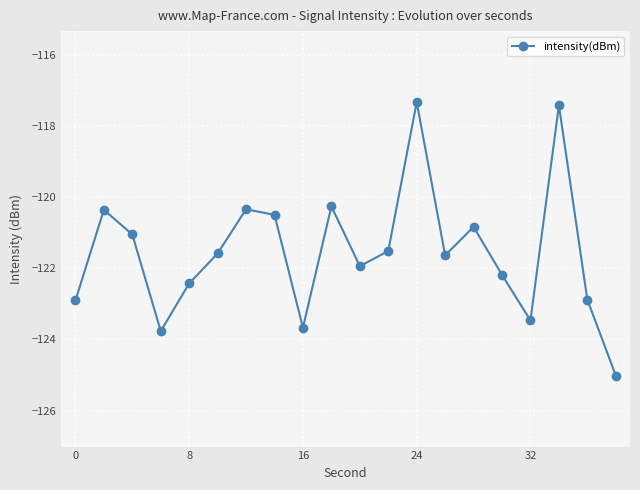

What is the average value?

-121.5